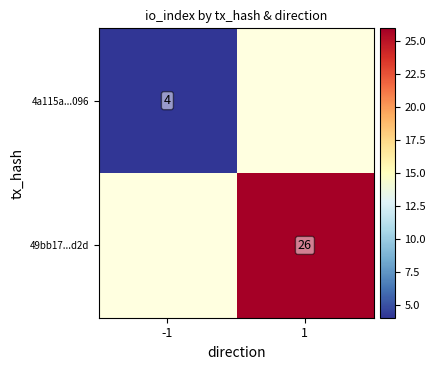

How many series are shown in this chart?

2